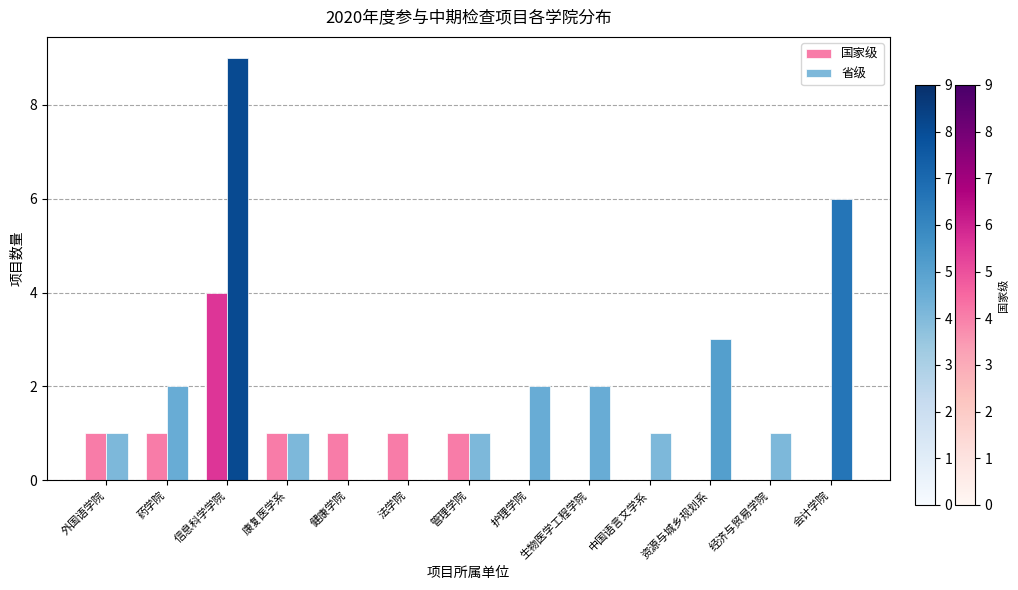

Which series has the largest total across all categories?

省级